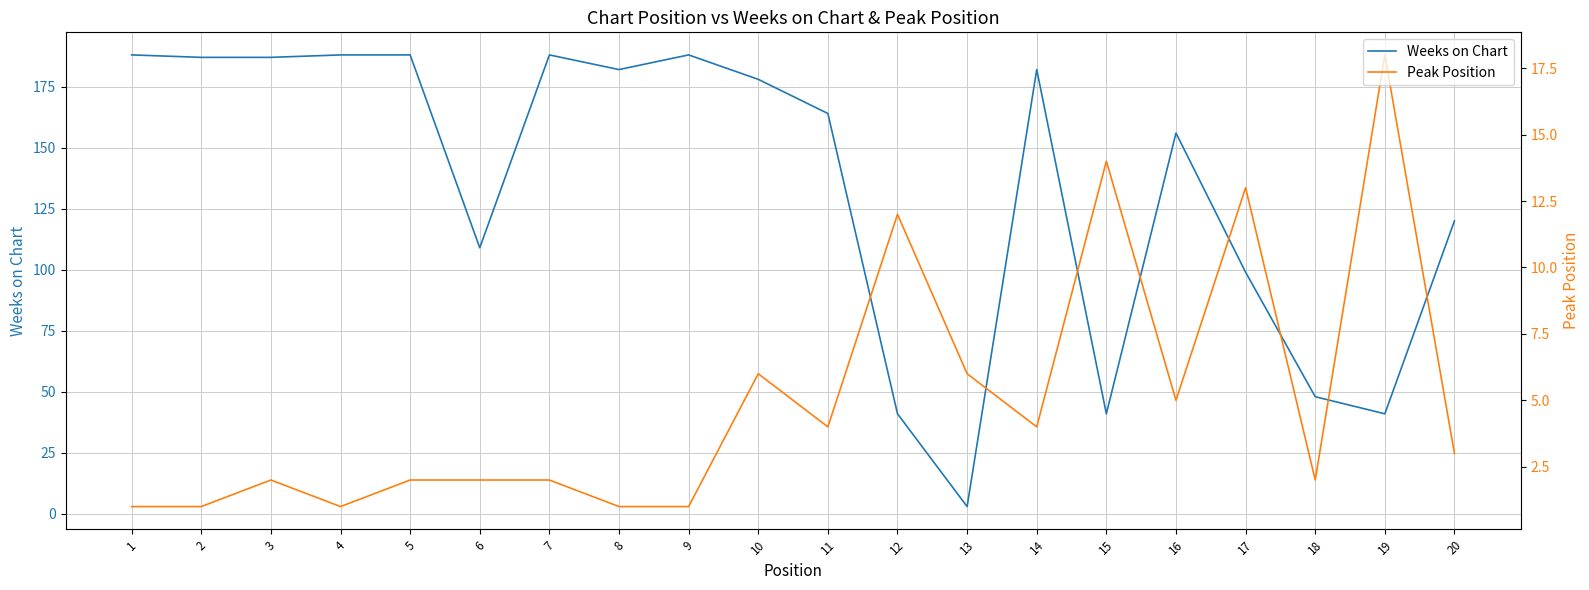

What are all the series names shown in the legend?

Weeks on Chart, Peak Position